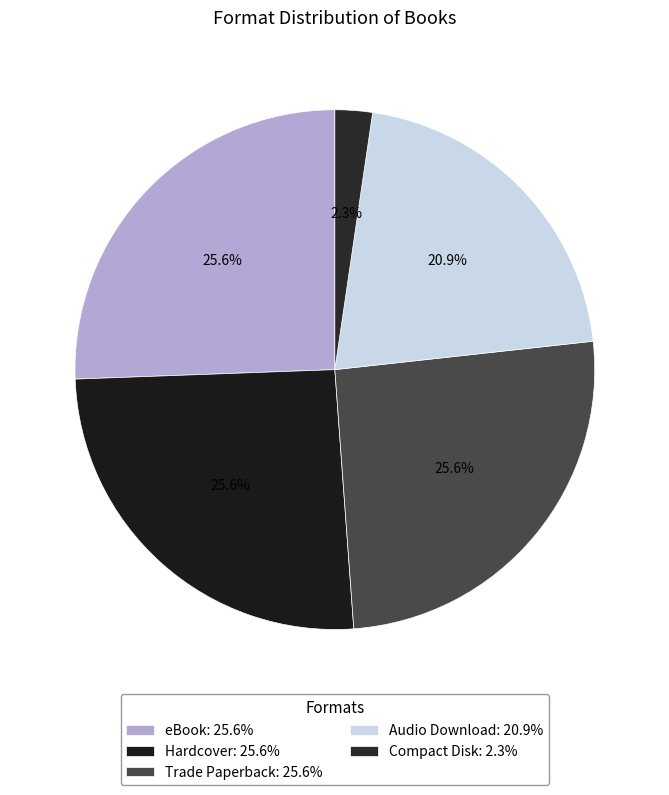

Rank the categories by value from highest to lowest.

eBook, Hardcover, Trade Paperback, Audio Download, Compact Disk